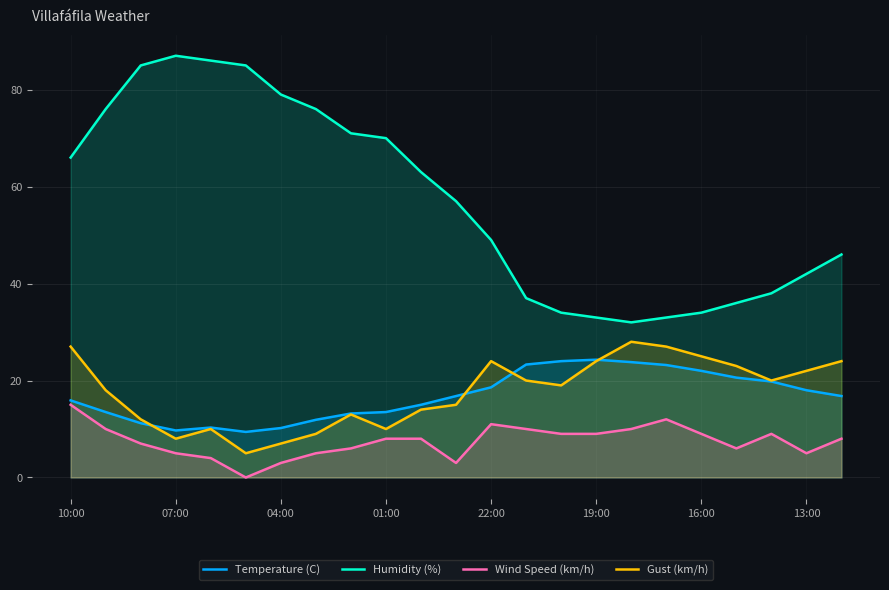

Where does the Wind Speed (km/h) series first go above 8?

10:00